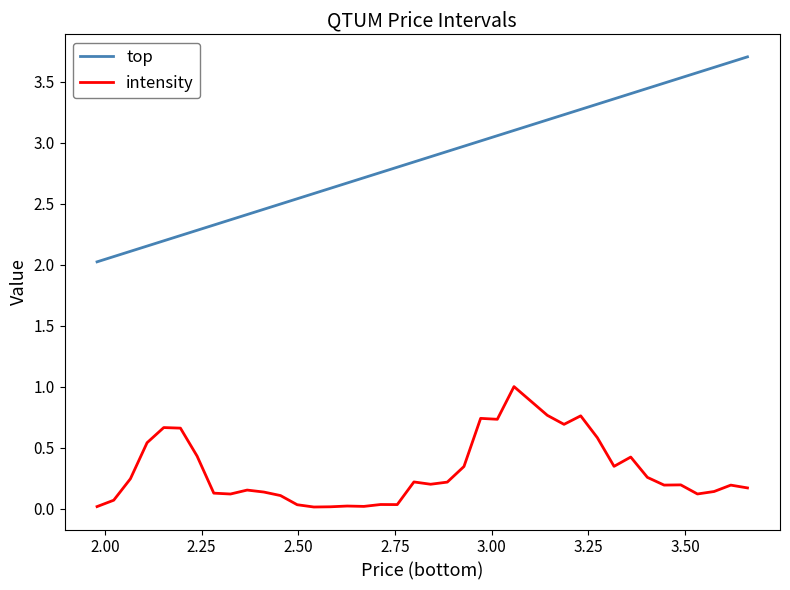

Which series has the largest total across all categories?

top